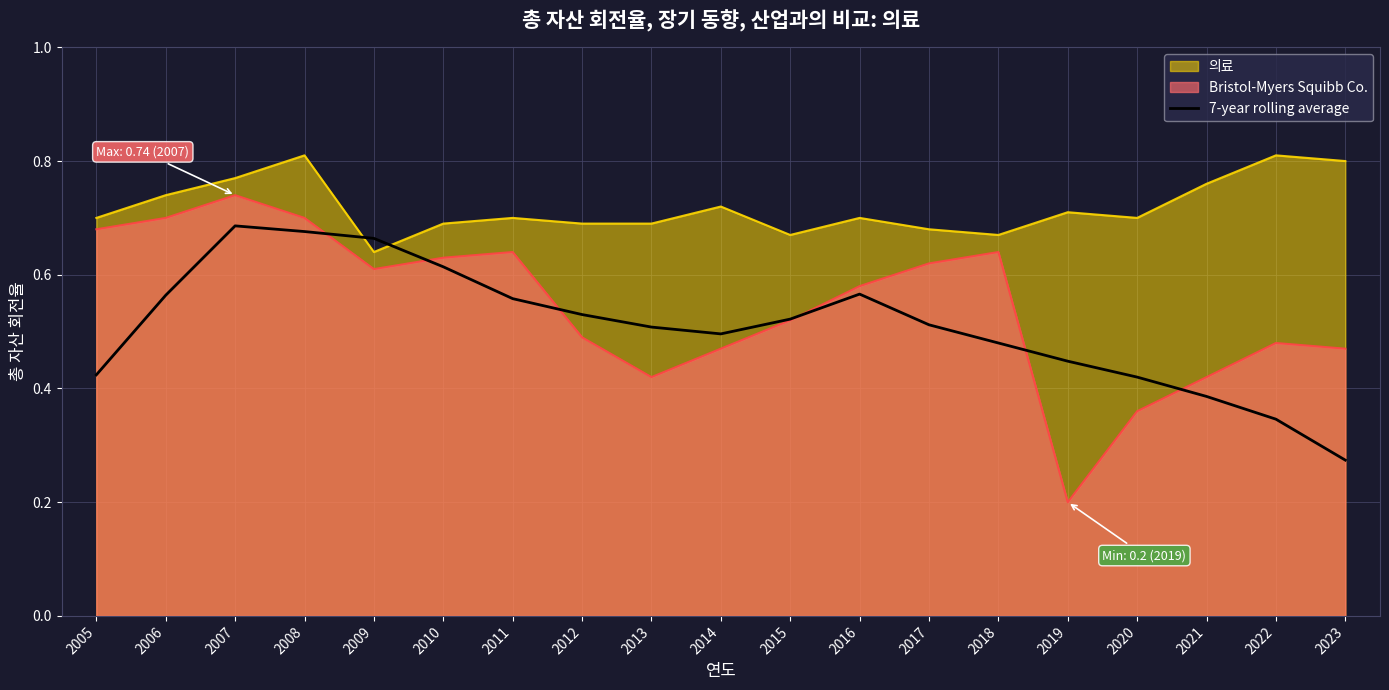

Which category has the lowest value across all series?

2019